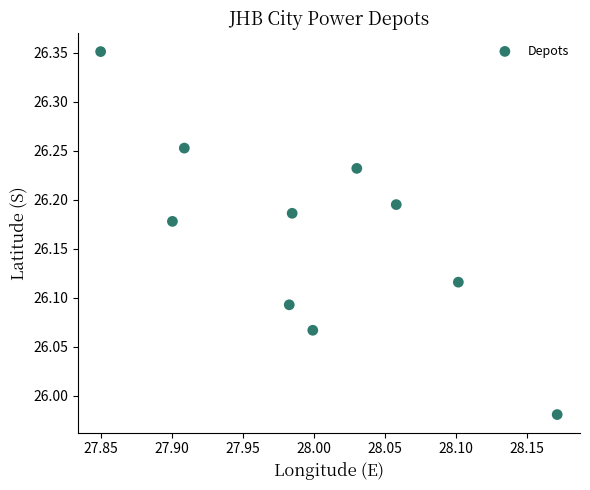

What is the range of X values (max minus min)?

0.3